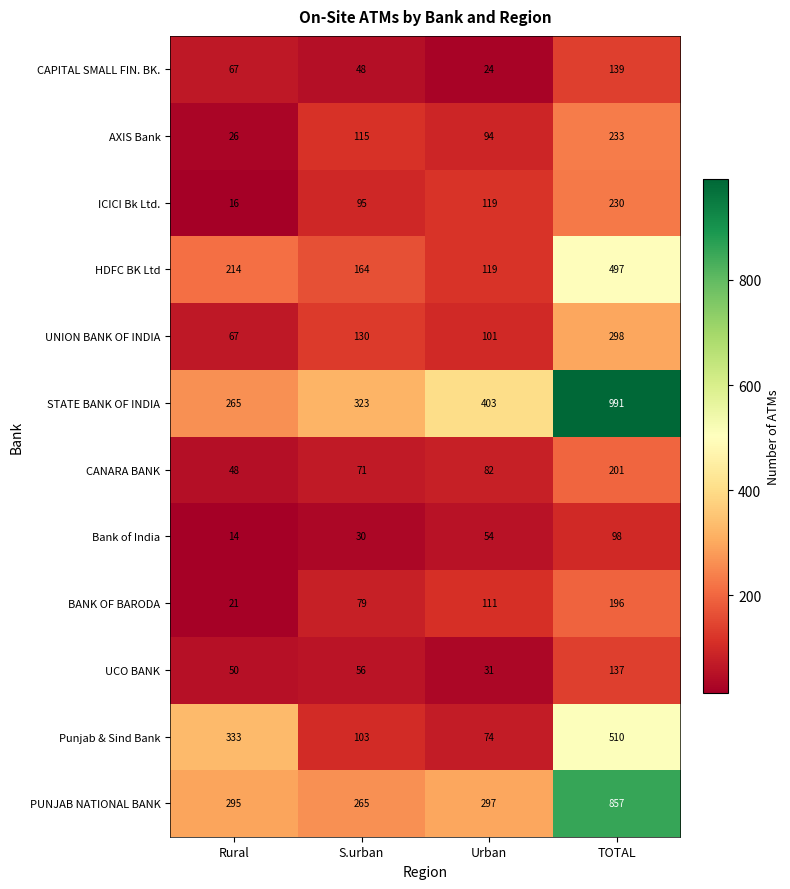

What value does the Bank of India series have at Urban, to the nearest 10?

50